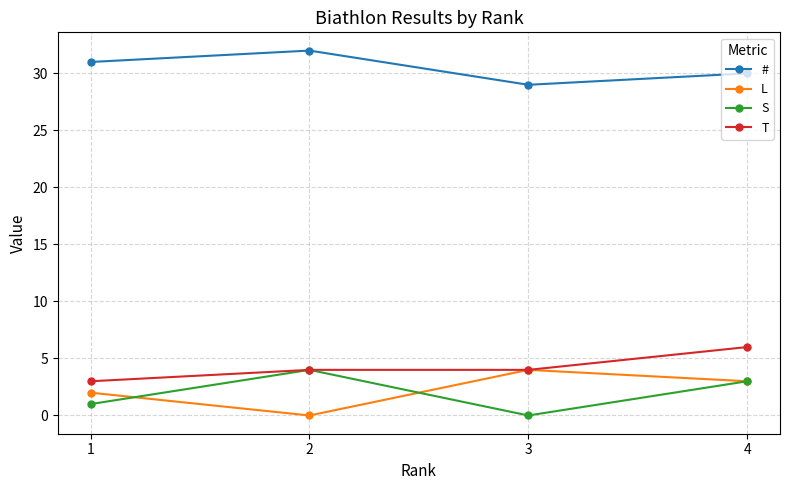

What is the spread (max minus min) of values at 4?

27